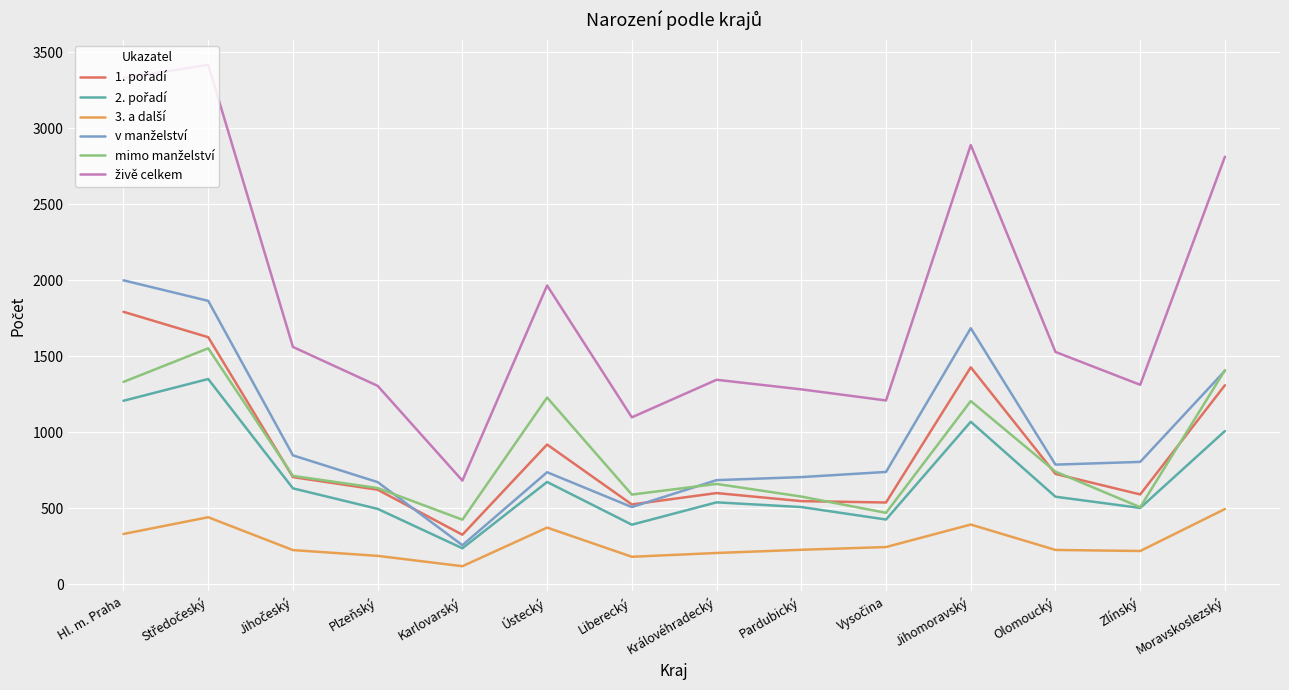

What is the smallest value displayed?

119